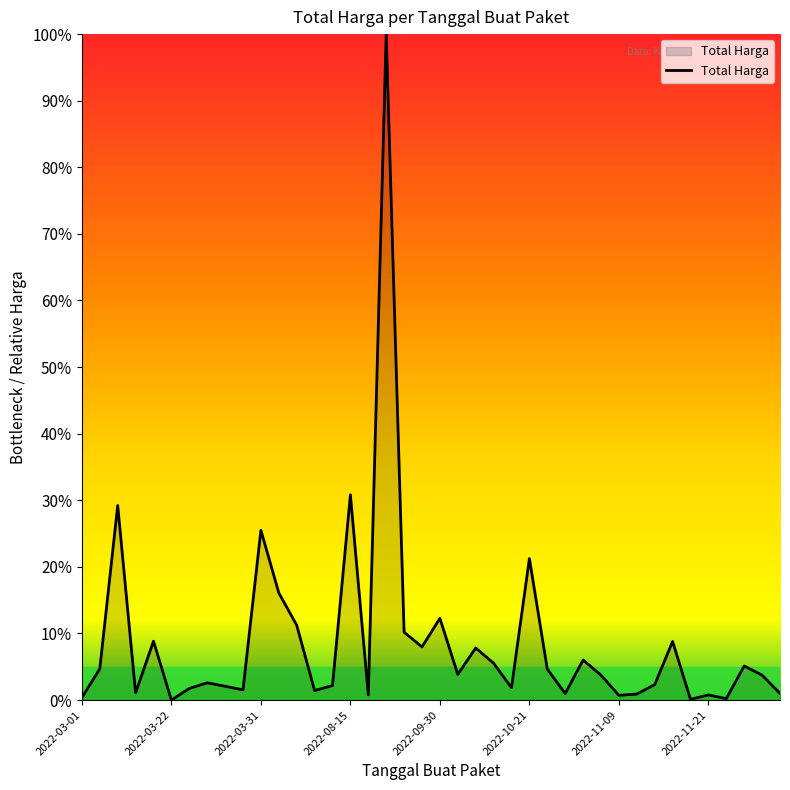

What is the difference between the maximum and minimum values?

100.0